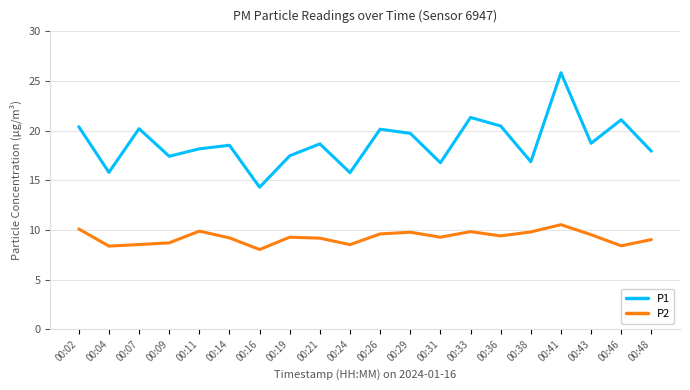

What is the minimum value shown in the chart?

8.0